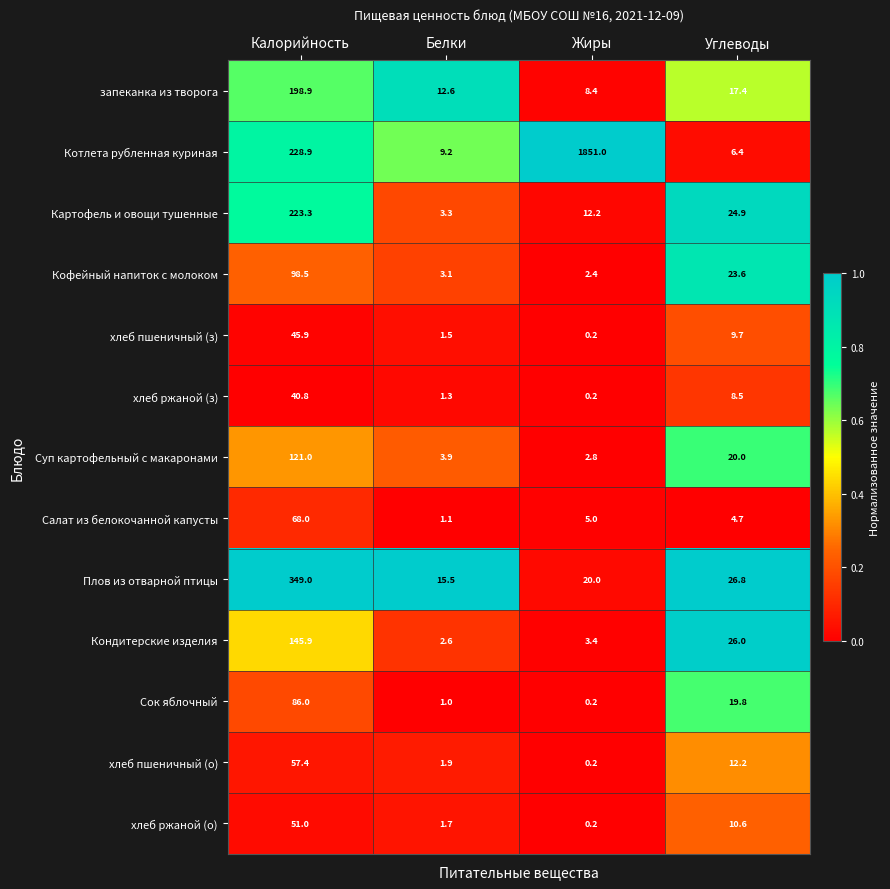

At which category does the chart reach its peak across all series?

Жиры